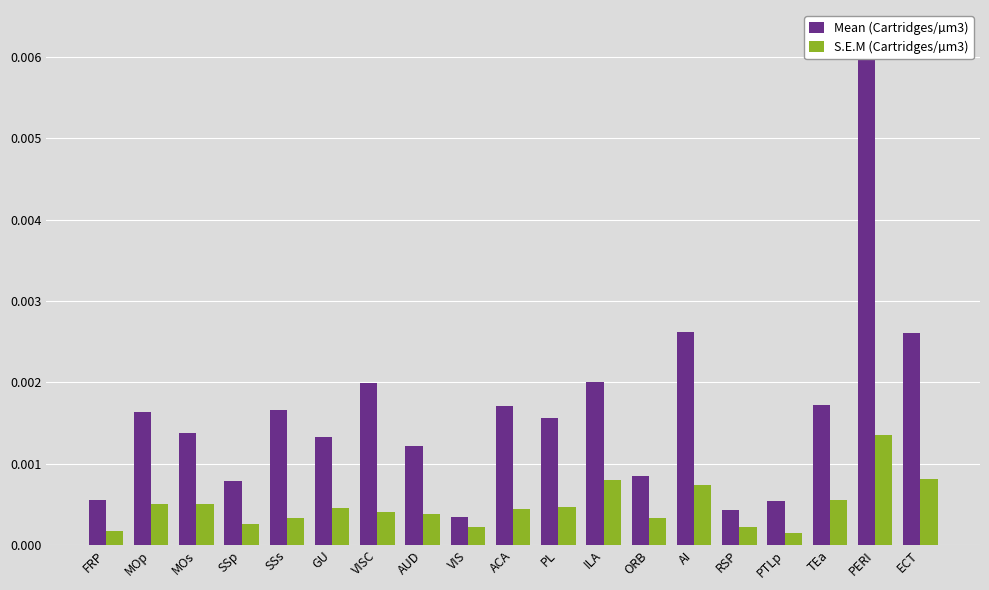

Reading right to left, extract all data points from this chart.

Mean (Cartridges/µm3): ECT=0.0	PERI=0.0	TEa=0.0	PTLp=0.0	RSP=0.0	AI=0.0	ORB=0.0	ILA=0.0	PL=0.0	ACA=0.0	VIS=0.0	AUD=0.0	VISC=0.0	GU=0.0	SSs=0.0	SSp=0.0	MOs=0.0	MOp=0.0	FRP=0.0
S.E.M (Cartridges/µm3): ECT=0.0	PERI=0.0	TEa=0.0	PTLp=0.0	RSP=0.0	AI=0.0	ORB=0.0	ILA=0.0	PL=0.0	ACA=0.0	VIS=0.0	AUD=0.0	VISC=0.0	GU=0.0	SSs=0.0	SSp=0.0	MOs=0.0	MOp=0.0	FRP=0.0